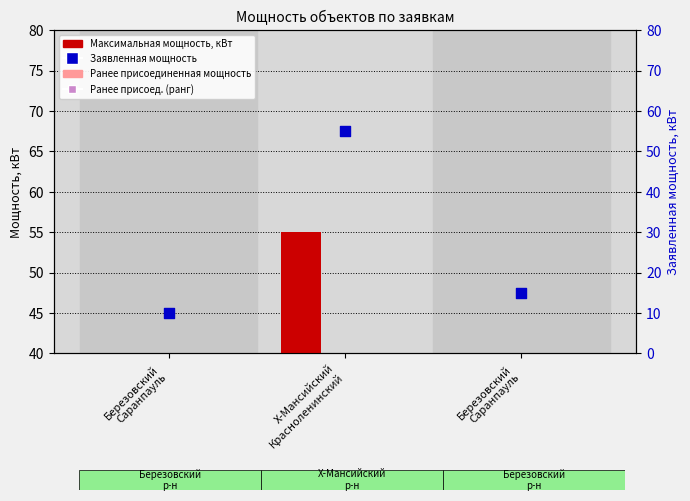

Which series has the largest Y range (max minus min)?

Заявленная мощность